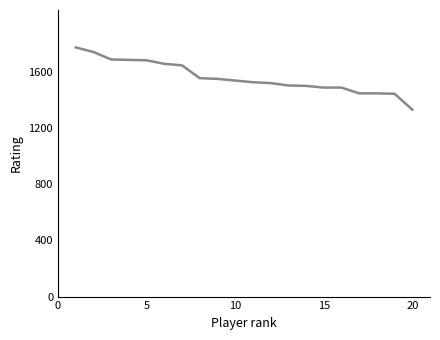

Count the number of data series in this chart.

1